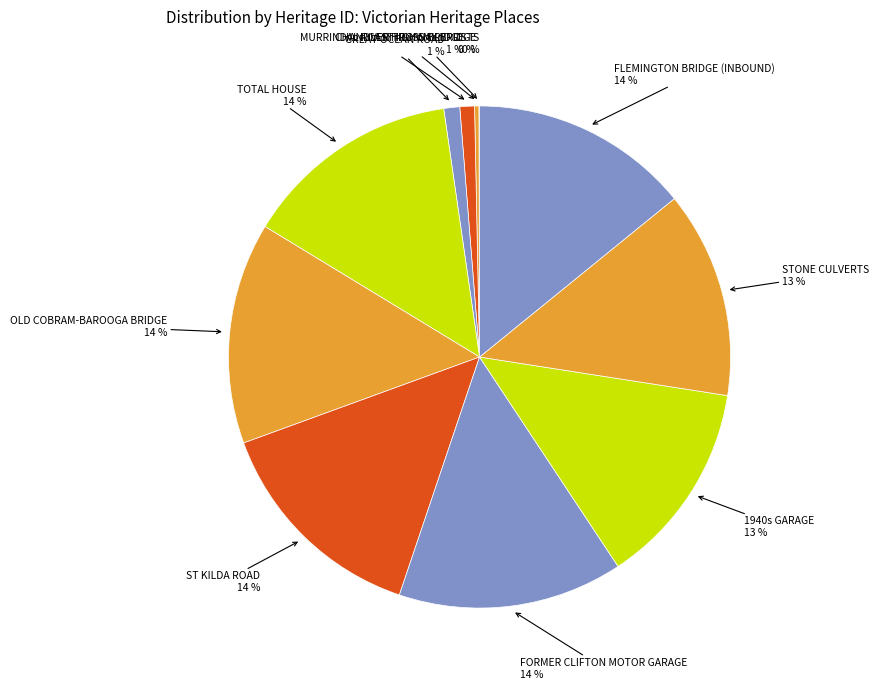

Do FLEMINGTON BRIDGE (INBOUND) and FORMER CLIFTON MOTOR GARAGE together represent more than half of the pie?

No